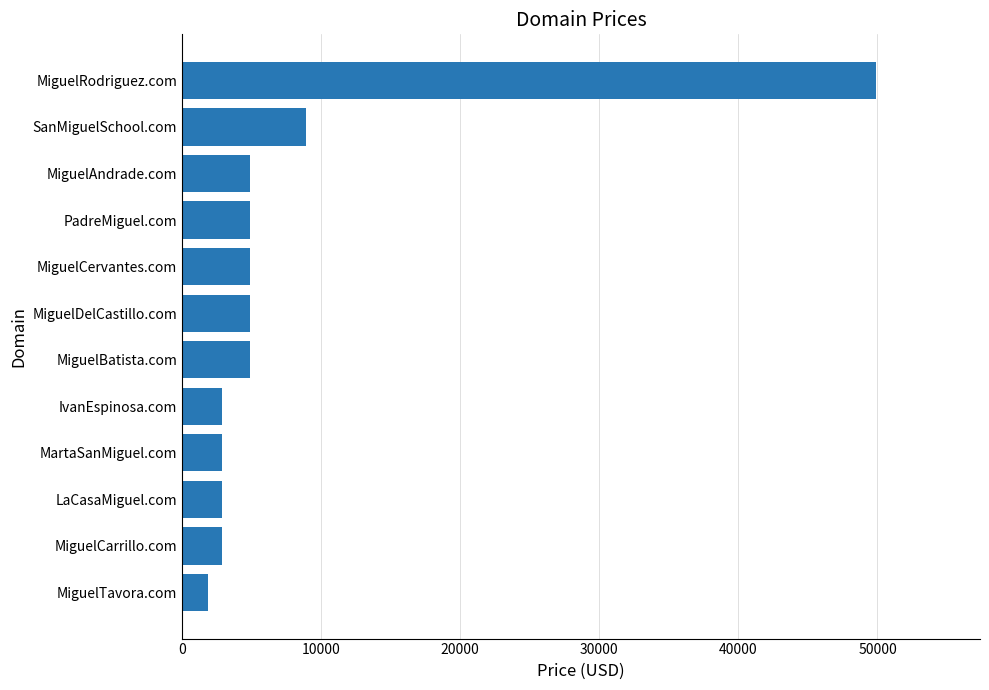

Reading bottom to top, extract all data points from this chart.

MiguelTavora.com=1888	MiguelCarrillo.com=2888	LaCasaMiguel.com=2888	MartaSanMiguel.com=2888	IvanEspinosa.com=2888	MiguelBatista.com=4888	MiguelDelCastillo.com=4888	MiguelCervantes.com=4888	PadreMiguel.com=4888	MiguelAndrade.com=4888	SanMiguelSchool.com=8888	MiguelRodriguez.com=49888